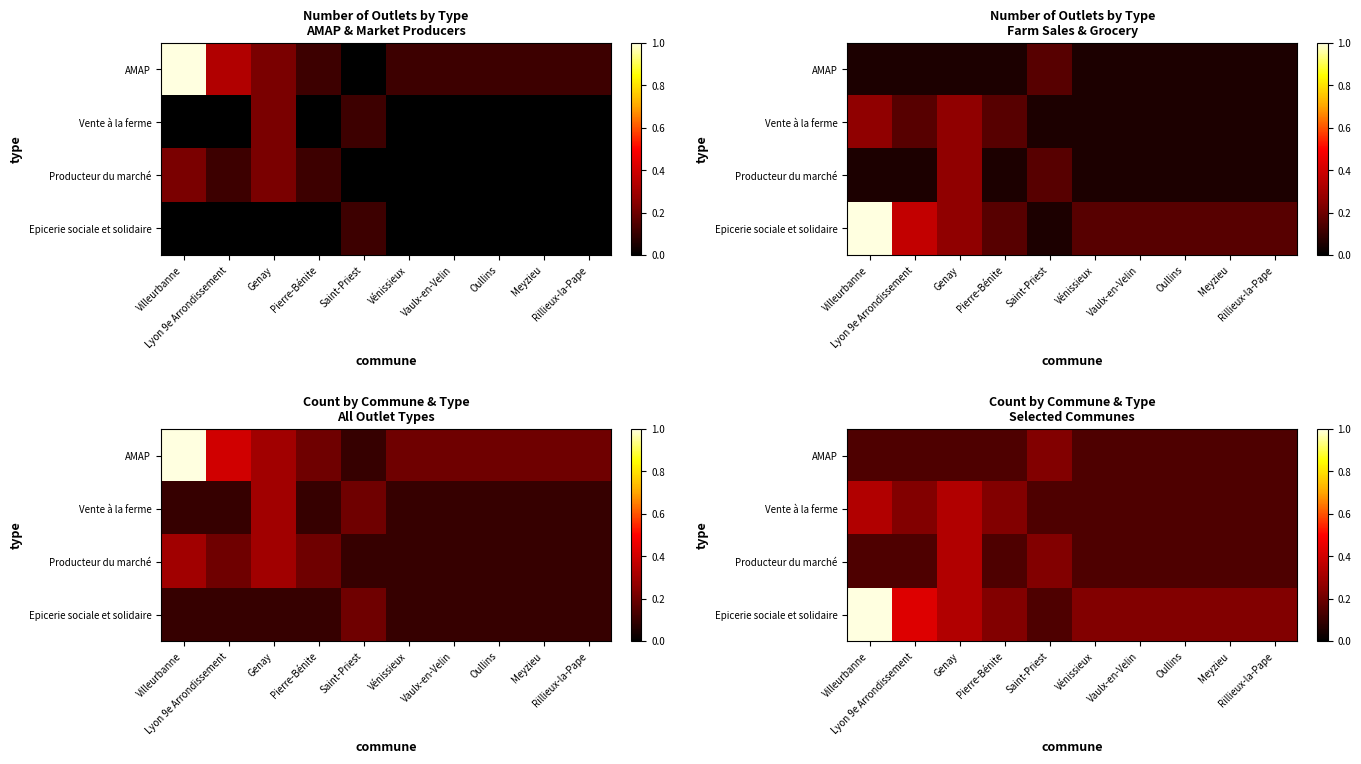

What value does the Vente à la ferme series have at Oullins?

0.1